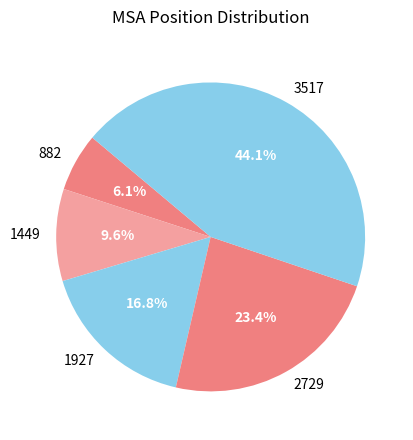

Rank the categories by value from highest to lowest.

3517, 2729, 1927, 1449, 882